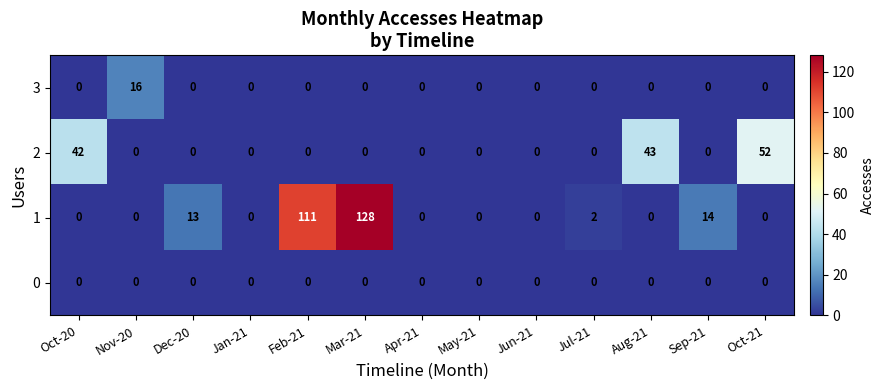

What is the greatest value displayed?

128